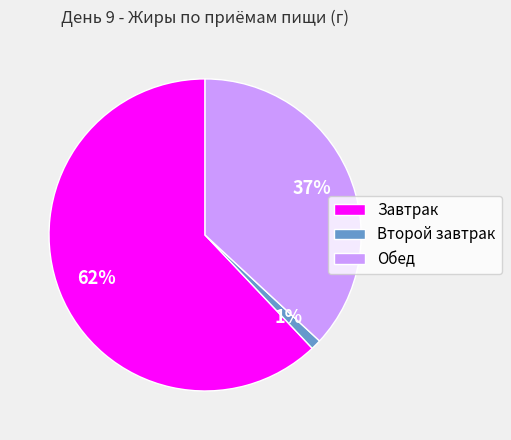

To the nearest percent, what portion does Завтрак represent?

62%